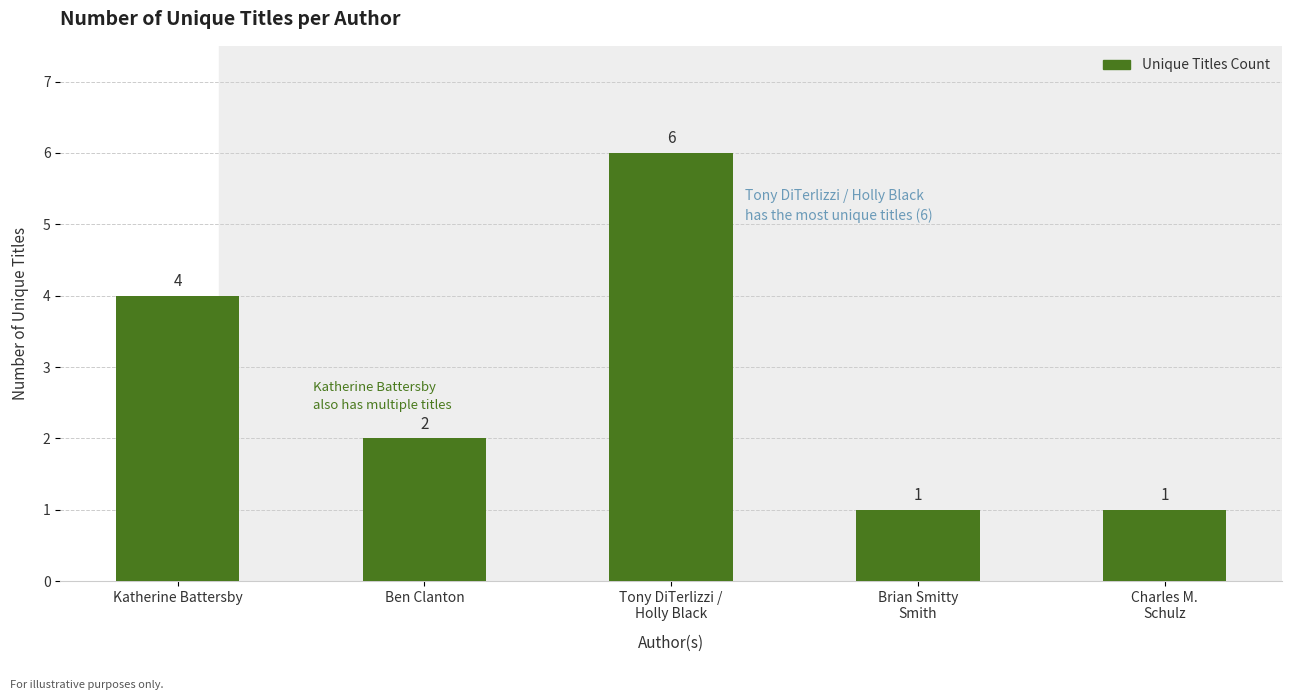

Does the chart contain stacked bars?

No